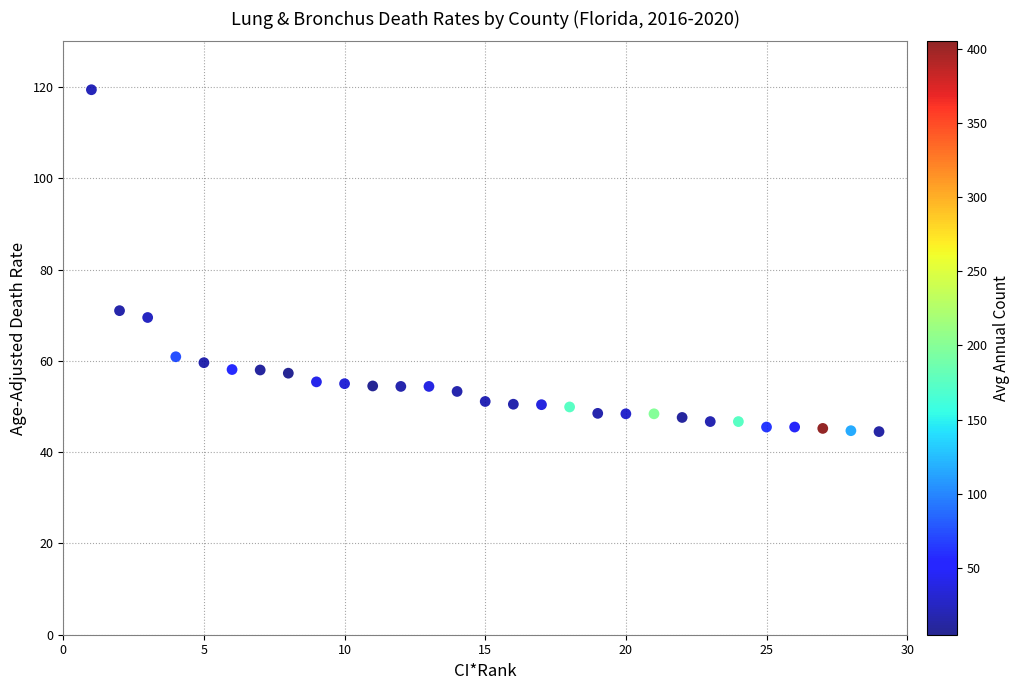

What Y value in the scatter plot is closest to 81?

71.0